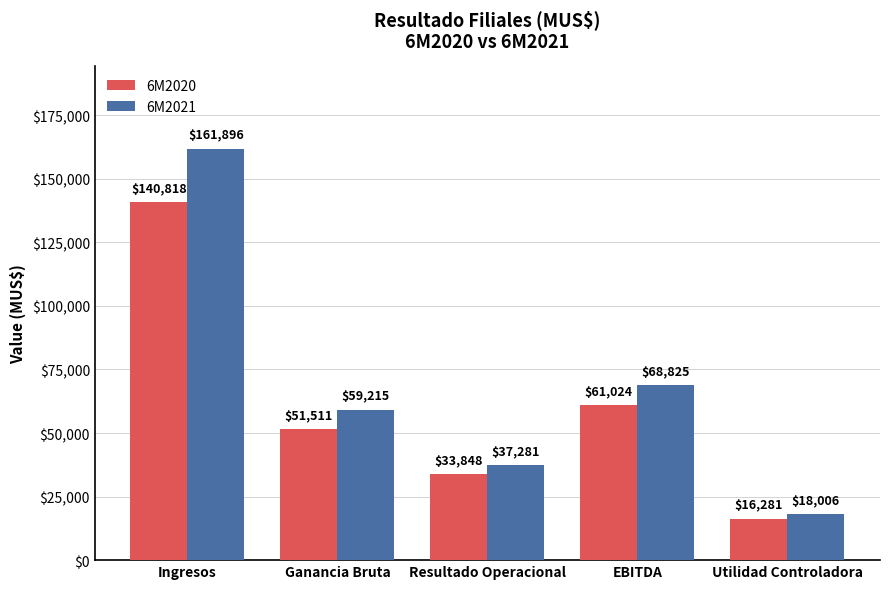

What is the difference between the maximum and second lowest values in the 6M2020 series?

106970